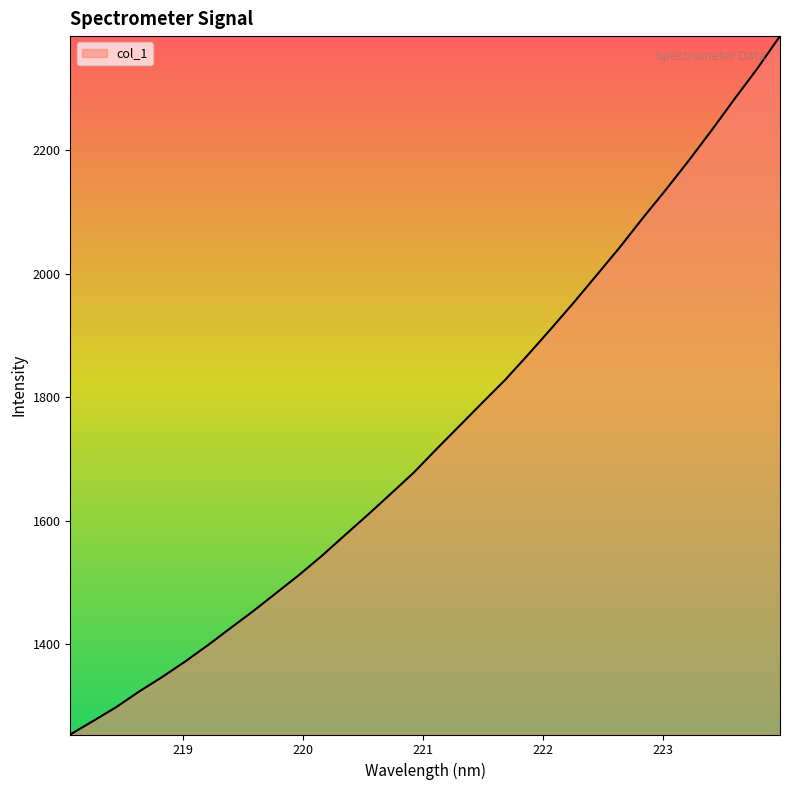

How many lines are shown in the chart?

1